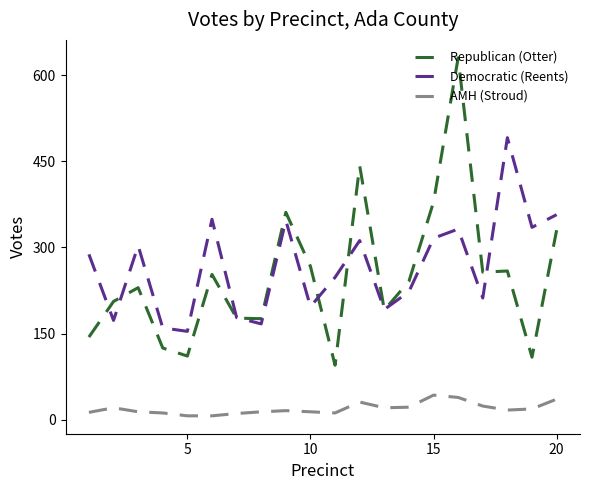

How many lines are shown in the chart?

3